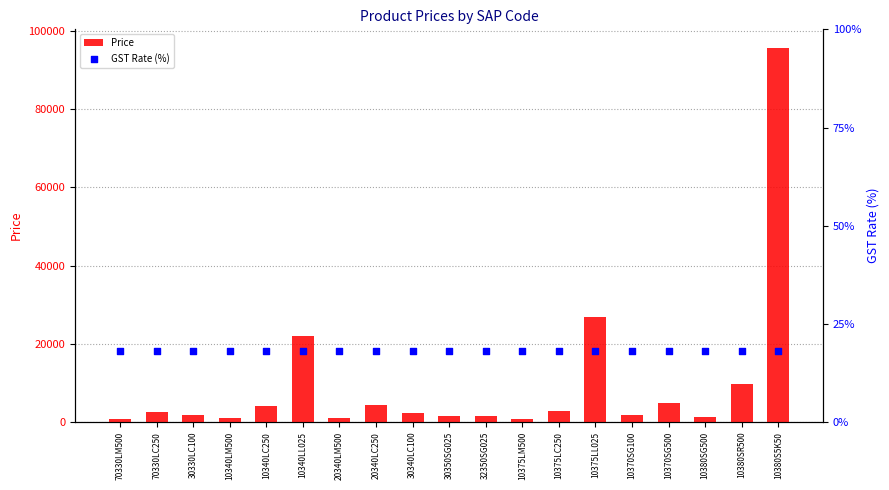

Which series contains the highest Y value?

Price